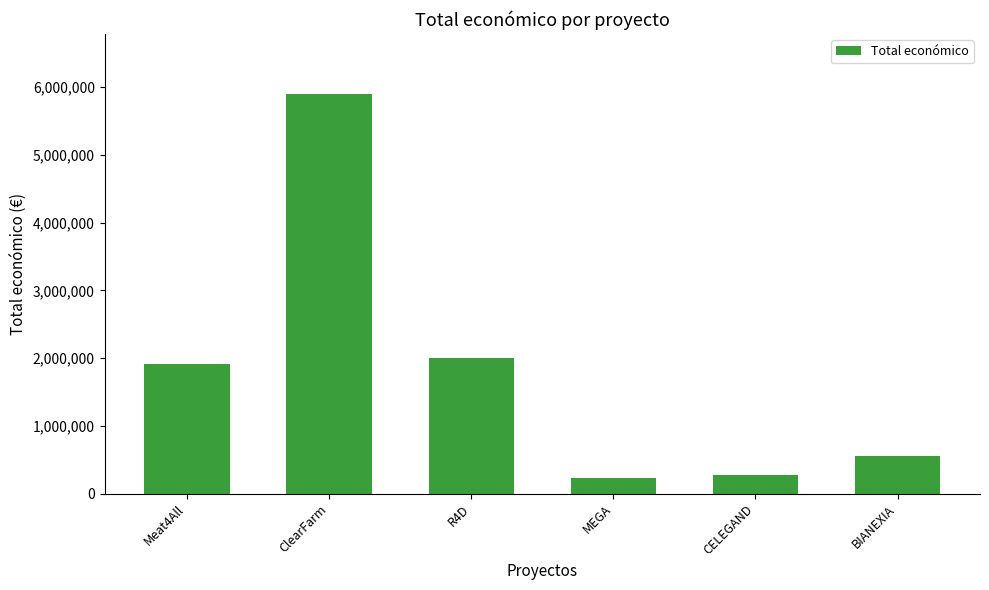

Is it true that the value at R4D is 1999846?

True